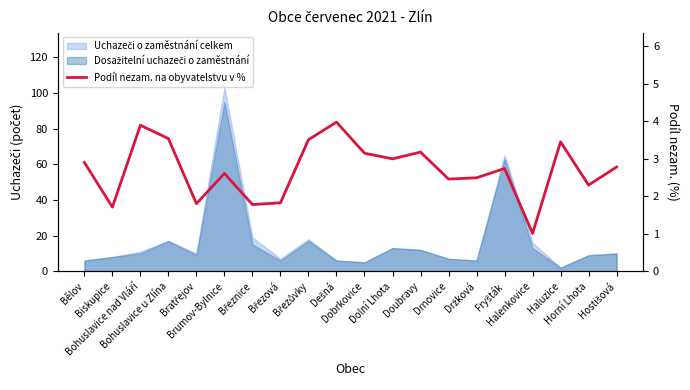

How many values exceed 2?

15